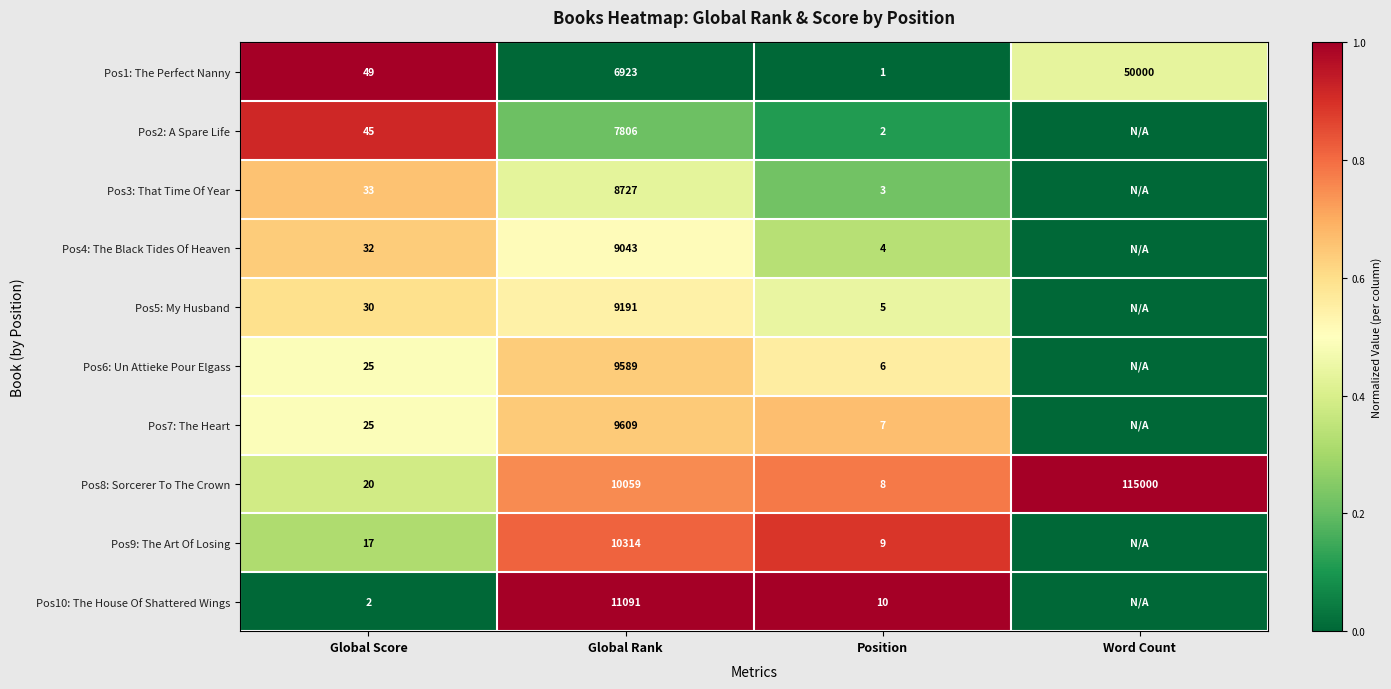

At Global Rank, list the series in order from largest to smallest.

Pos10: The House Of Shattered Wings, Pos9: The Art Of Losing, Pos8: Sorcerer To The Crown, Pos7: The Heart, Pos6: Un Attieke Pour Elgass, Pos5: My Husband, Pos4: The Black Tides Of Heaven, Pos3: That Time Of Year, Pos2: A Spare Life, Pos1: The Perfect Nanny